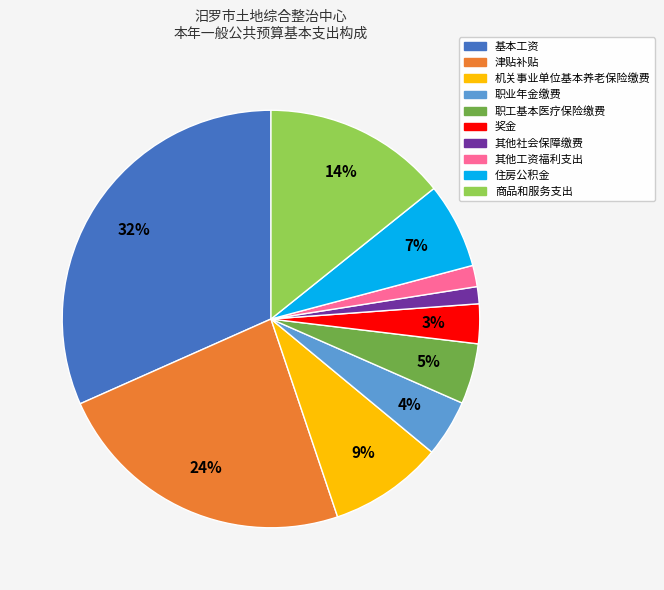

How many segments does this pie chart have?

10